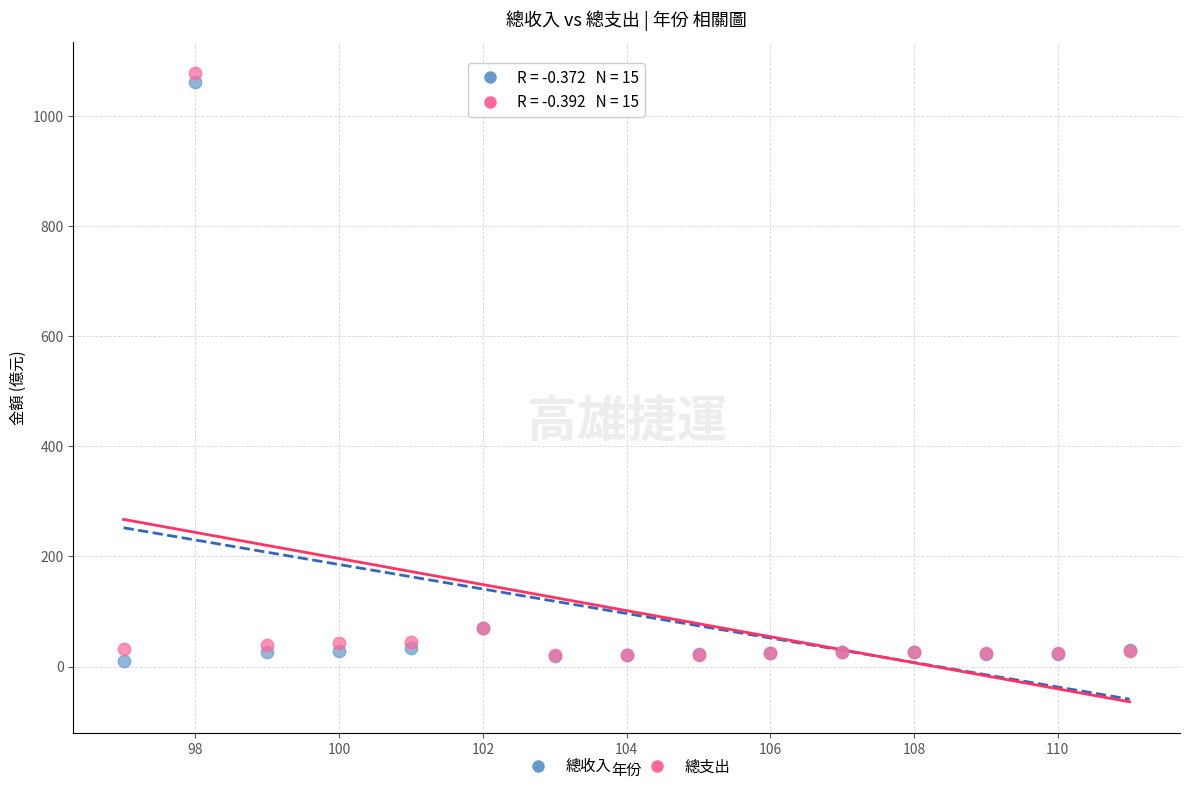

What are all the series names shown in the legend?

總收入, 總支出